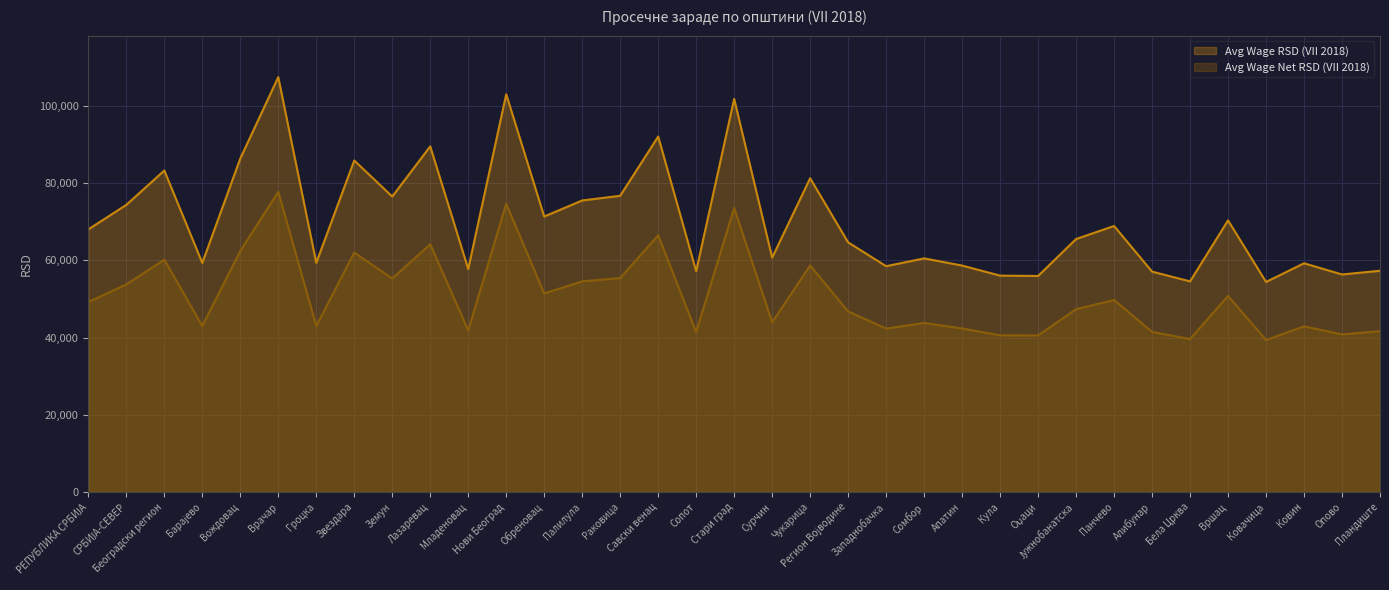

Reading right to left, what are all the values shown in this chart?

Avg Wage RSD (VII 2018): Пландиште=57302	Опово=56349	Ковин=59242	Ковачица=54407	Вршац=70354	Бела Црква=54554	Алибунар=57079	Панчево=68906	Јужнобанатска=65525	Оџаци=55955	Кула=56043	Апатин=58655	Сомбор=60509	Западнобачка=58492	Регион Војводине=64658	Чукарица=81273	Сурчин=60707	Стари град=101829	Сопот=57175	Савски венац=92072	Раковица=76731	Палилула=75513	Обреновац=71360	Нови Београд=103025	Младеновац=57750	Лазаревац=89528	Земун=76538	Звездара=85876	Гроцка=59361	Врачар=107471	Вождовац=86387	Барајево=59335	Београдски регион=83276	СРБИЈА-СЕВЕР=74376	РЕПУБЛИКА СРБИЈА=68029
Avg Wage Net RSD (VII 2018): Пландиште=41661	Опово=40818	Ковин=42901	Ковачица=39362	Вршац=50785	Бела Црква=39607	Алибунар=41464	Панчево=49735	Јужнобанатска=47351	Оџаци=40549	Кула=40580	Апатин=42354	Сомбор=43780	Западнобачка=42327	Регион Војводине=46763	Чукарица=58686	Сурчин=43947	Стари град=73553	Сопот=41396	Савски венац=66500	Раковица=55403	Палилула=54555	Обреновац=51425	Нови Београд=74638	Младеновац=41840	Лазаревац=64163	Земун=55314	Звездара=62020	Гроцка=42971	Врачар=77749	Вождовац=62414	Барајево=43009	Београдски регион=60176	СРБИЈА-СЕВЕР=53764	РЕПУБЛИКА СРБИЈА=49202